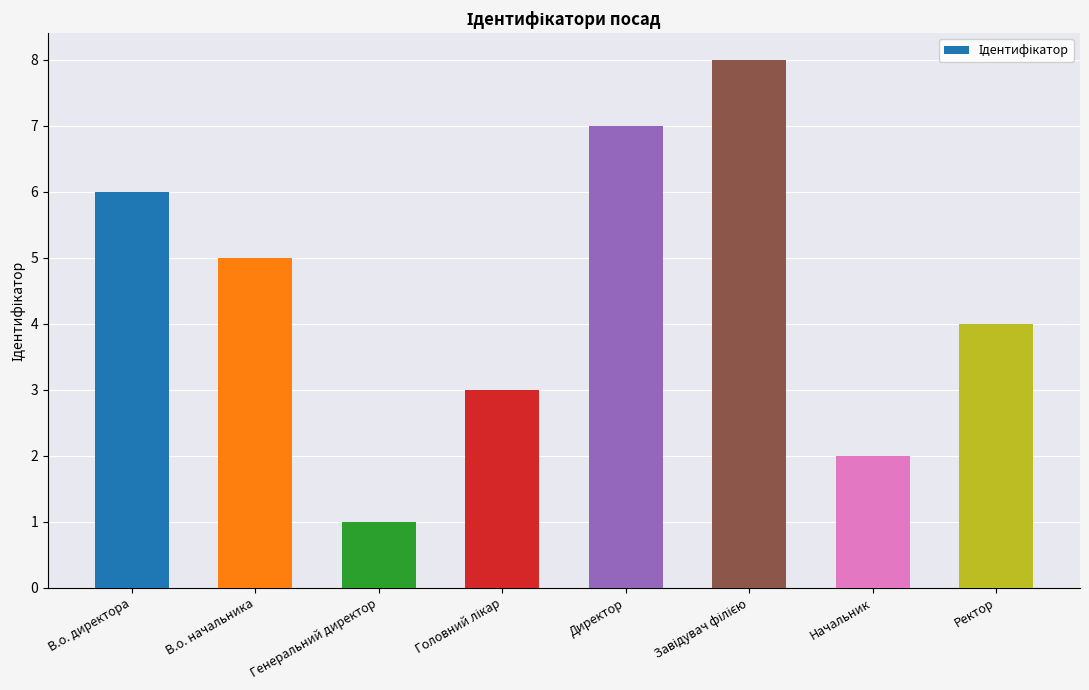

How many categories are shown in the chart?

8